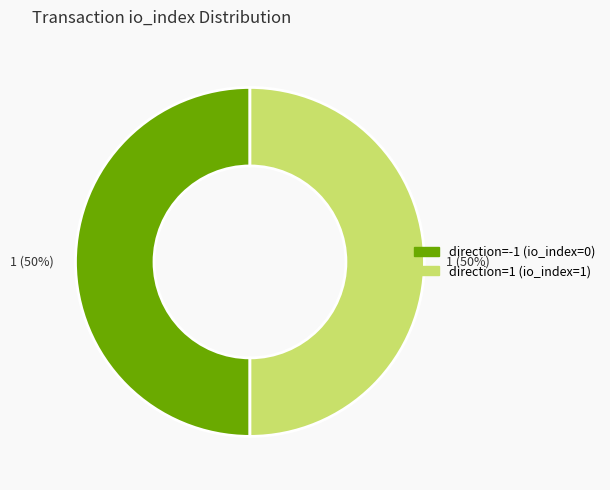

How many slices are in this pie chart?

2